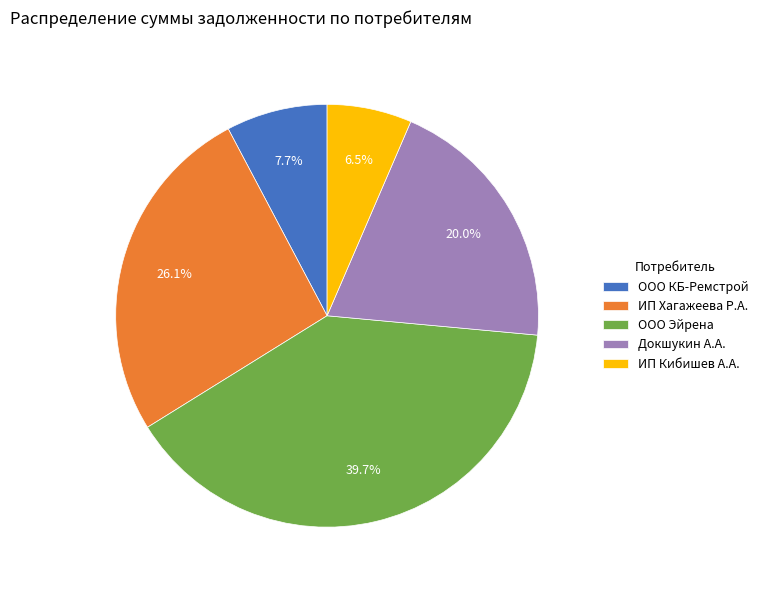

Count the number of slices in the pie.

5